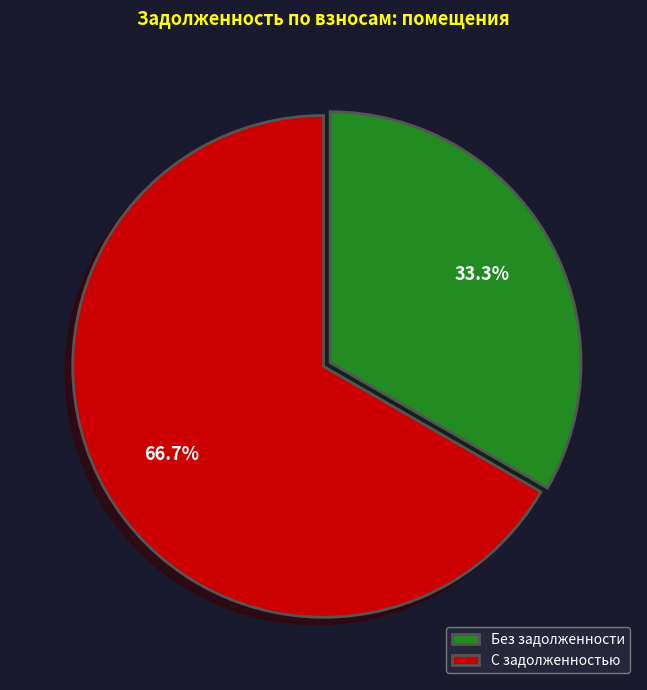

Is there any slice that represents more than half of the pie?

Yes